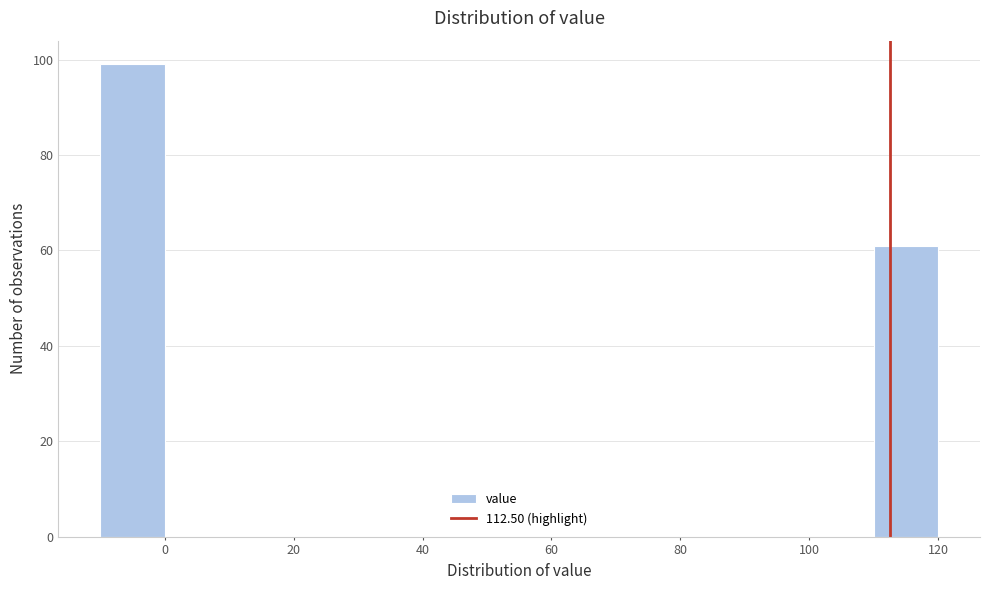

Reading left to right, list every bar in this chart as the range it spans on the x-axis followed by its height. The values are not printed on the chart, so give them approximately, as read against the axis.

-10 to 0: 100
0 to 10: 0
10 to 20: 0
20 to 30: 0
30 to 40: 0
40 to 50: 0
50 to 60: 0
60 to 70: 0
70 to 80: 0
80 to 90: 0
90 to 100: 0
100 to 110: 0
110 to 120: 62